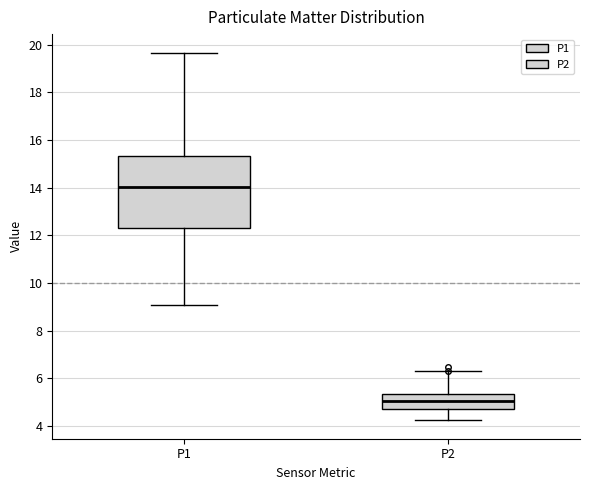

Which box is the tallest, from its lower edge to its upper edge?

P1